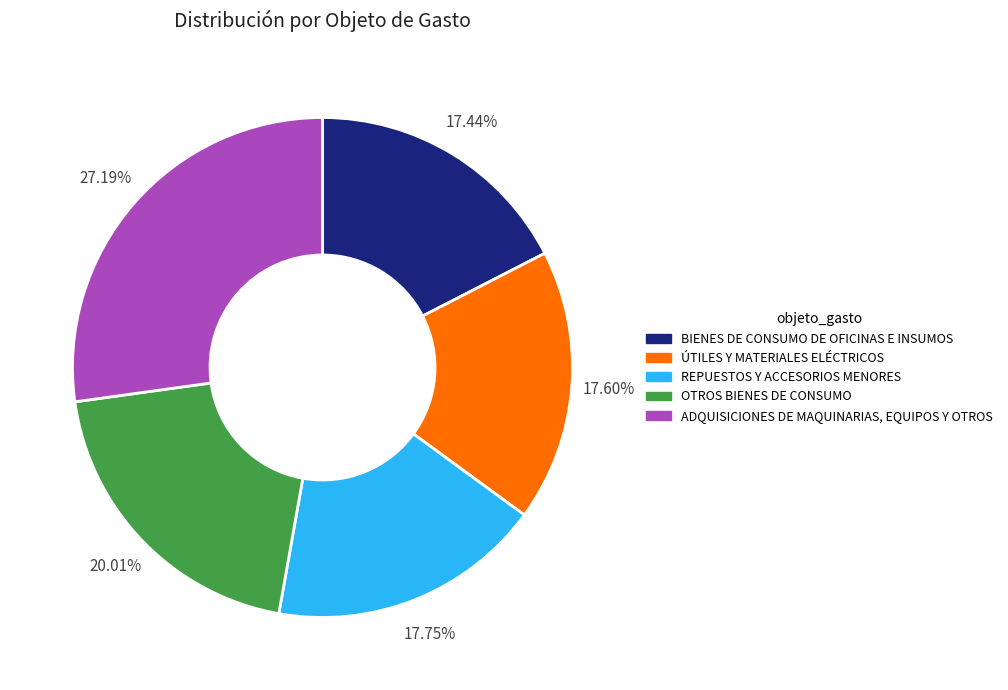

The OTROS BIENES DE CONSUMO slice represents 20% of the pie. True or false?

True